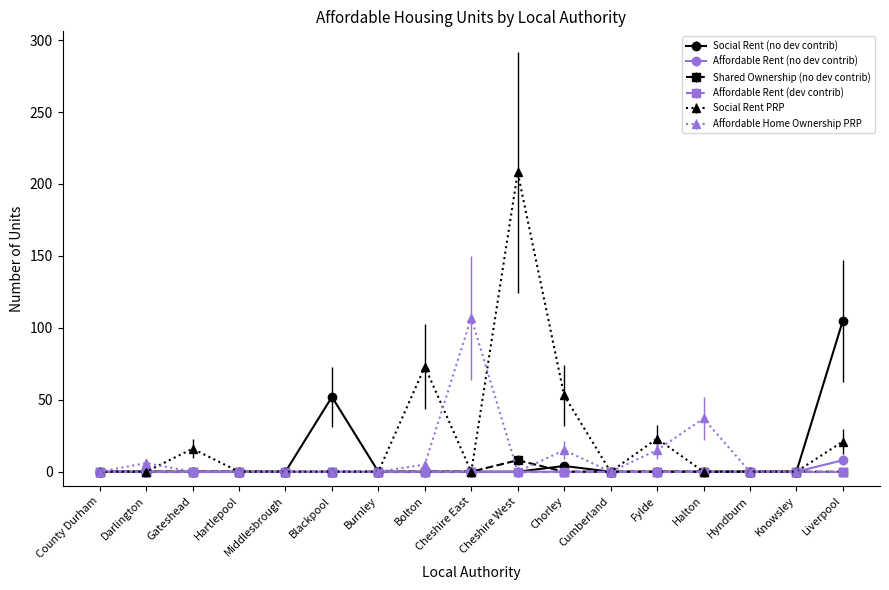

What is the maximum value for Affordable Rent (no dev contrib)?

8